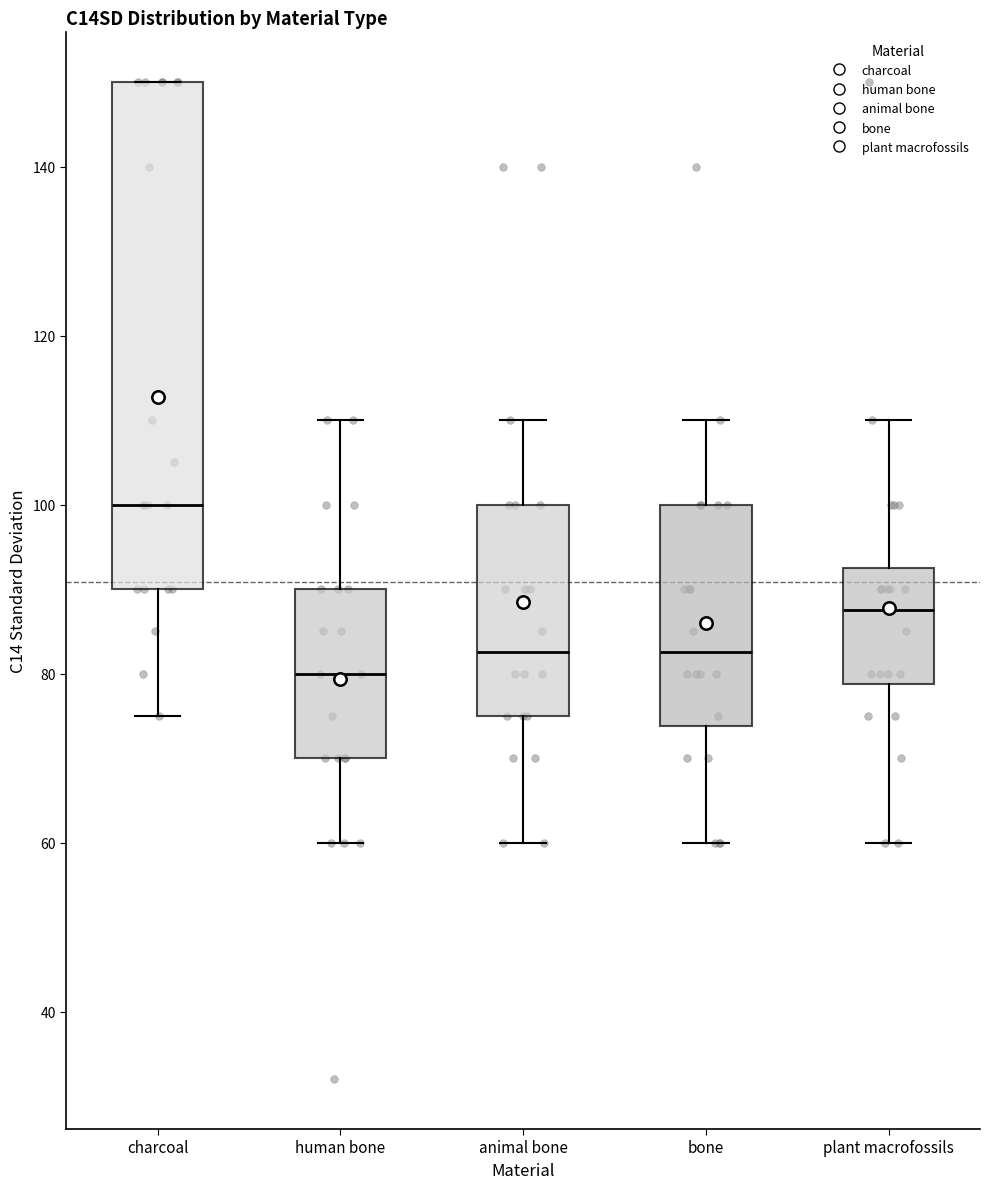

Which box is the tallest, from its lower edge to its upper edge?

charcoal